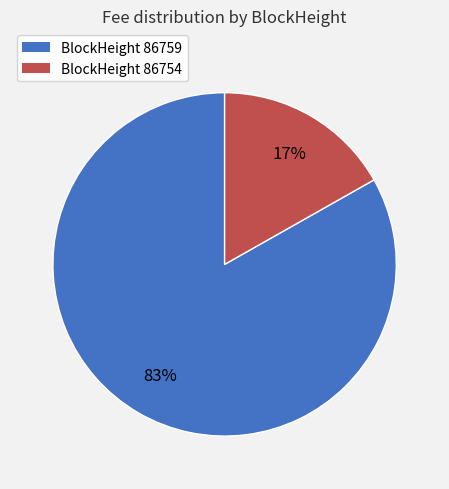

To the nearest percent, what is the difference between the largest and smallest slice percentages?

66%